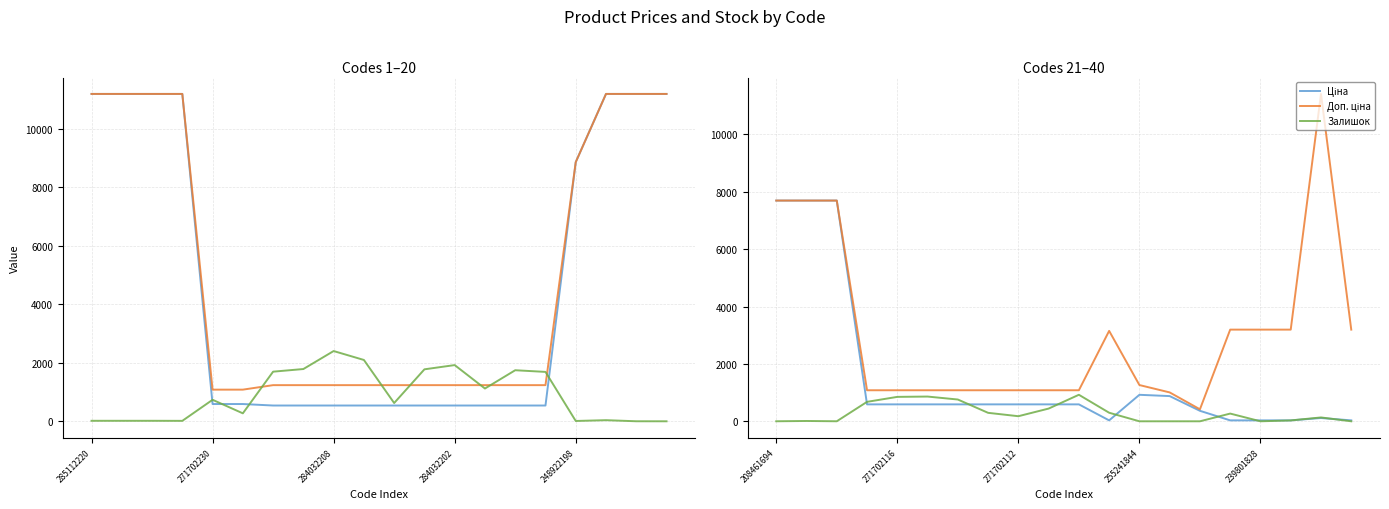

What is the sum of all Ціна values?

30239.0